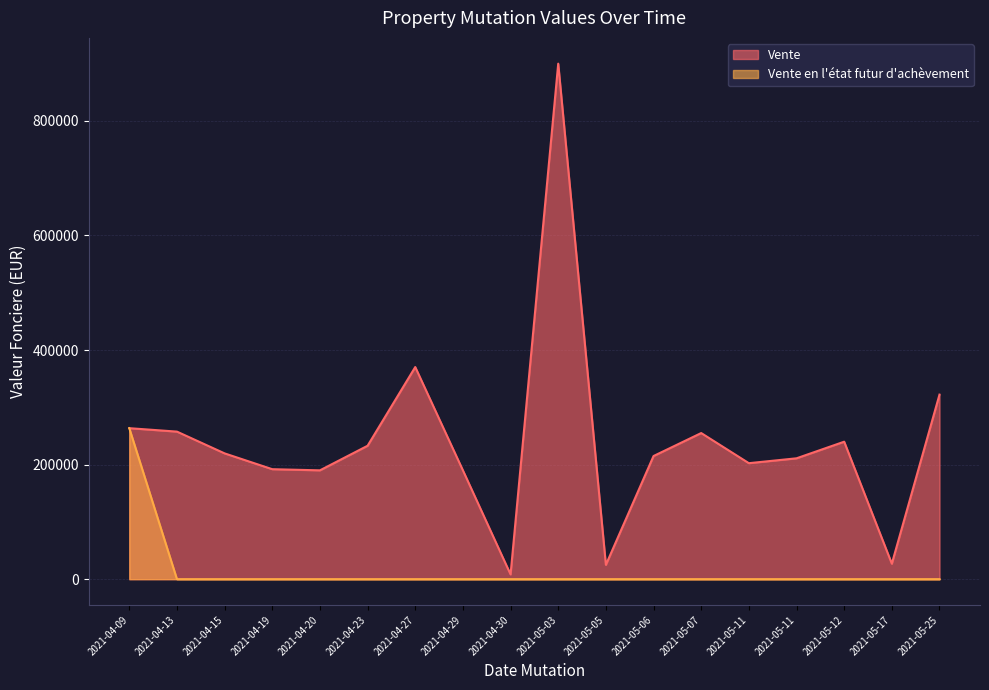

Does the chart display data point markers on the line(s)?

No